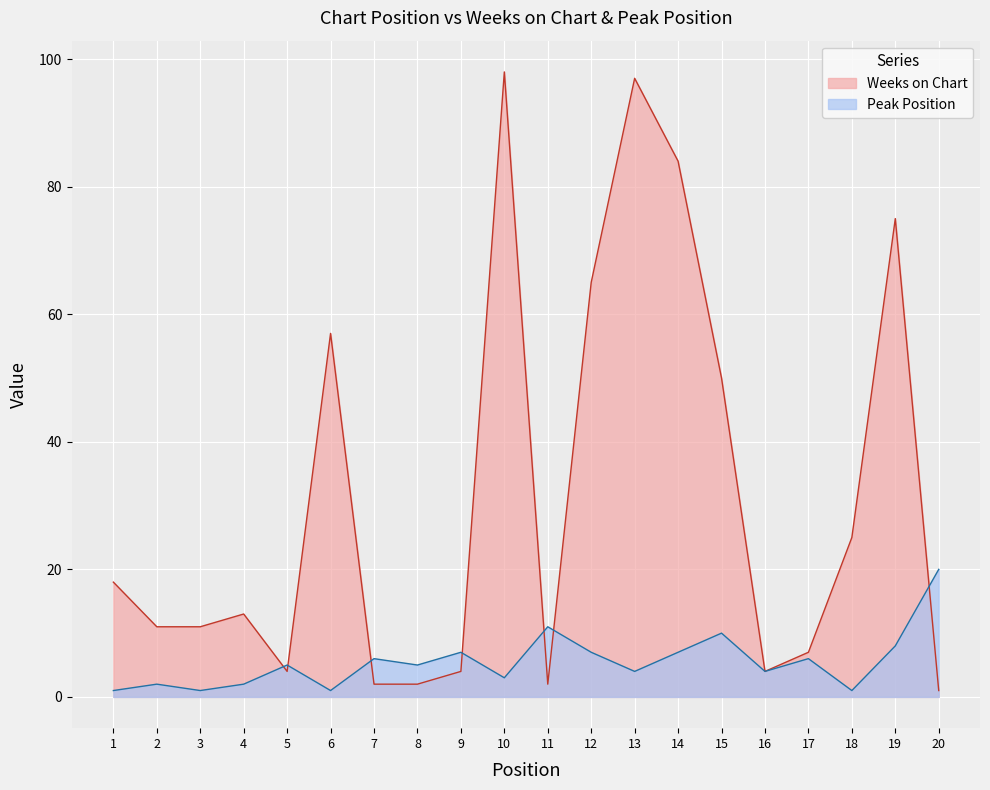

In Weeks on Chart, how many points are higher than both neighbors (excluding endpoints)?

5